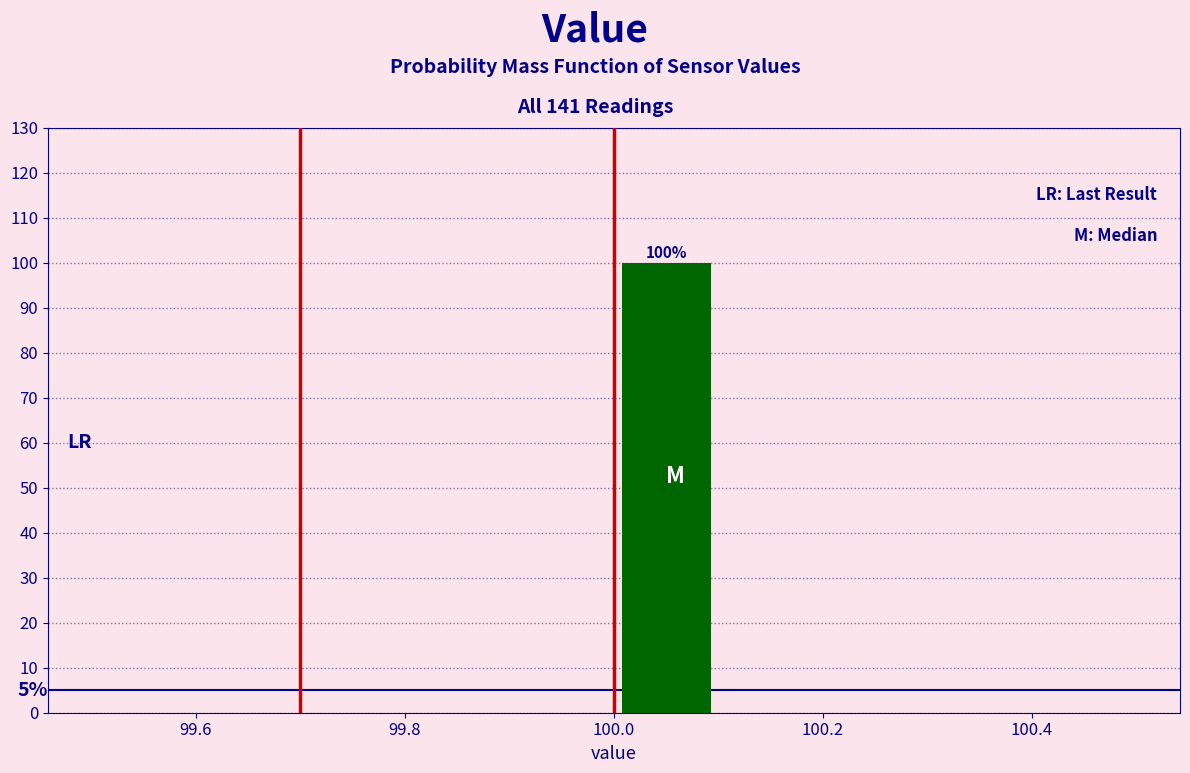

Over which range of the x-axis is the bar tallest?

100.0 to 100.1